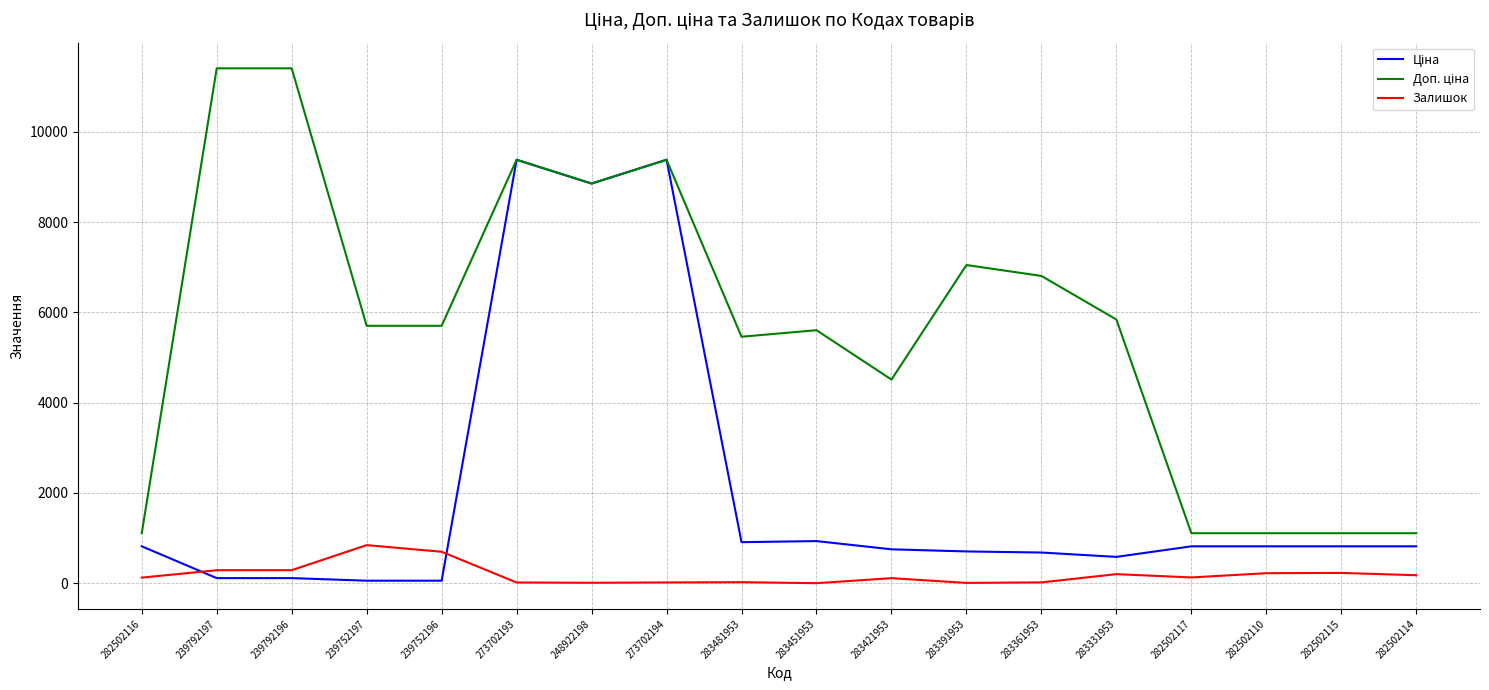

What is the maximum value for Залишок?

845.0